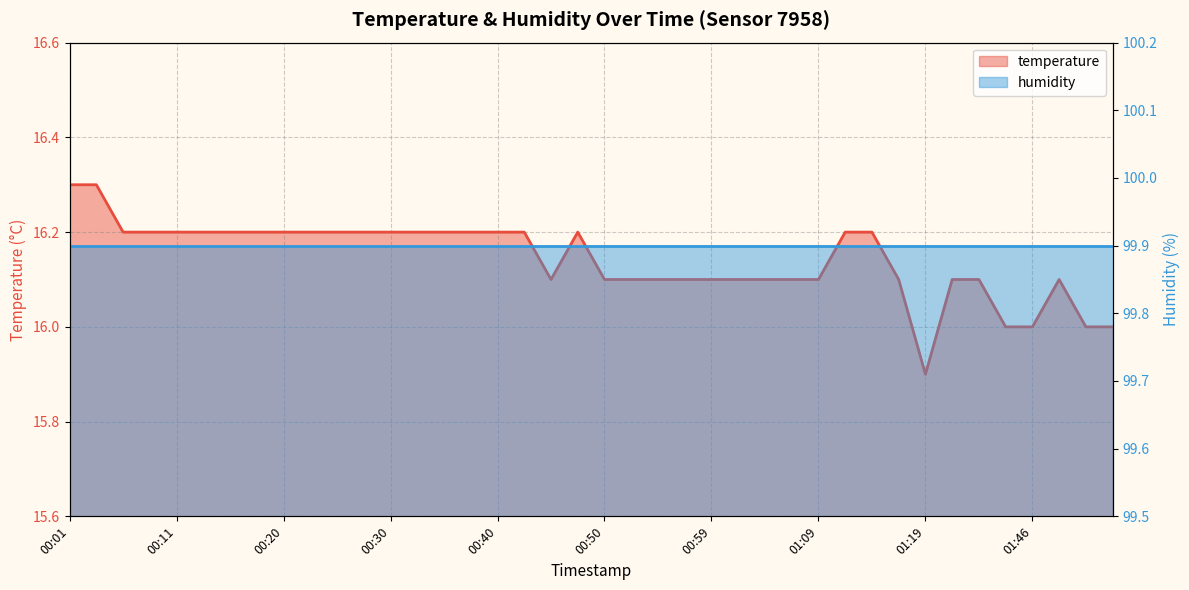

The chart shows a value of 23.2 at 00:33. True or false?

False